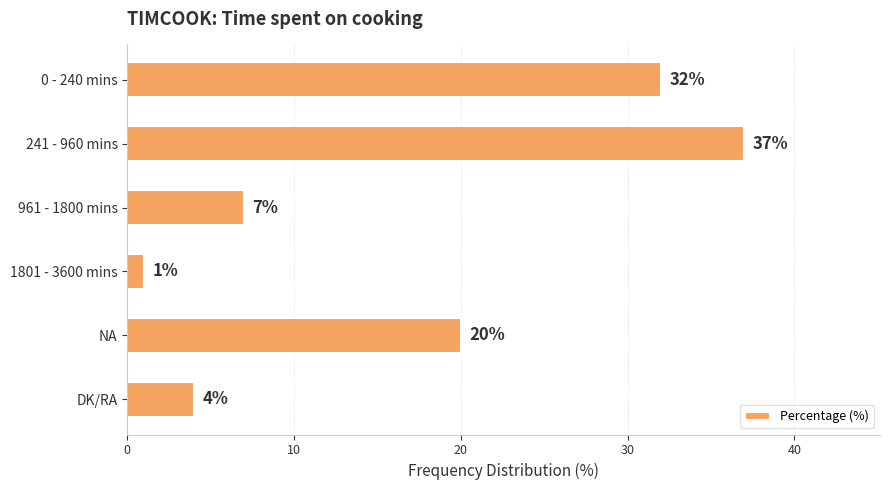

Is it true that the value at 0 - 240 mins is 45?

False